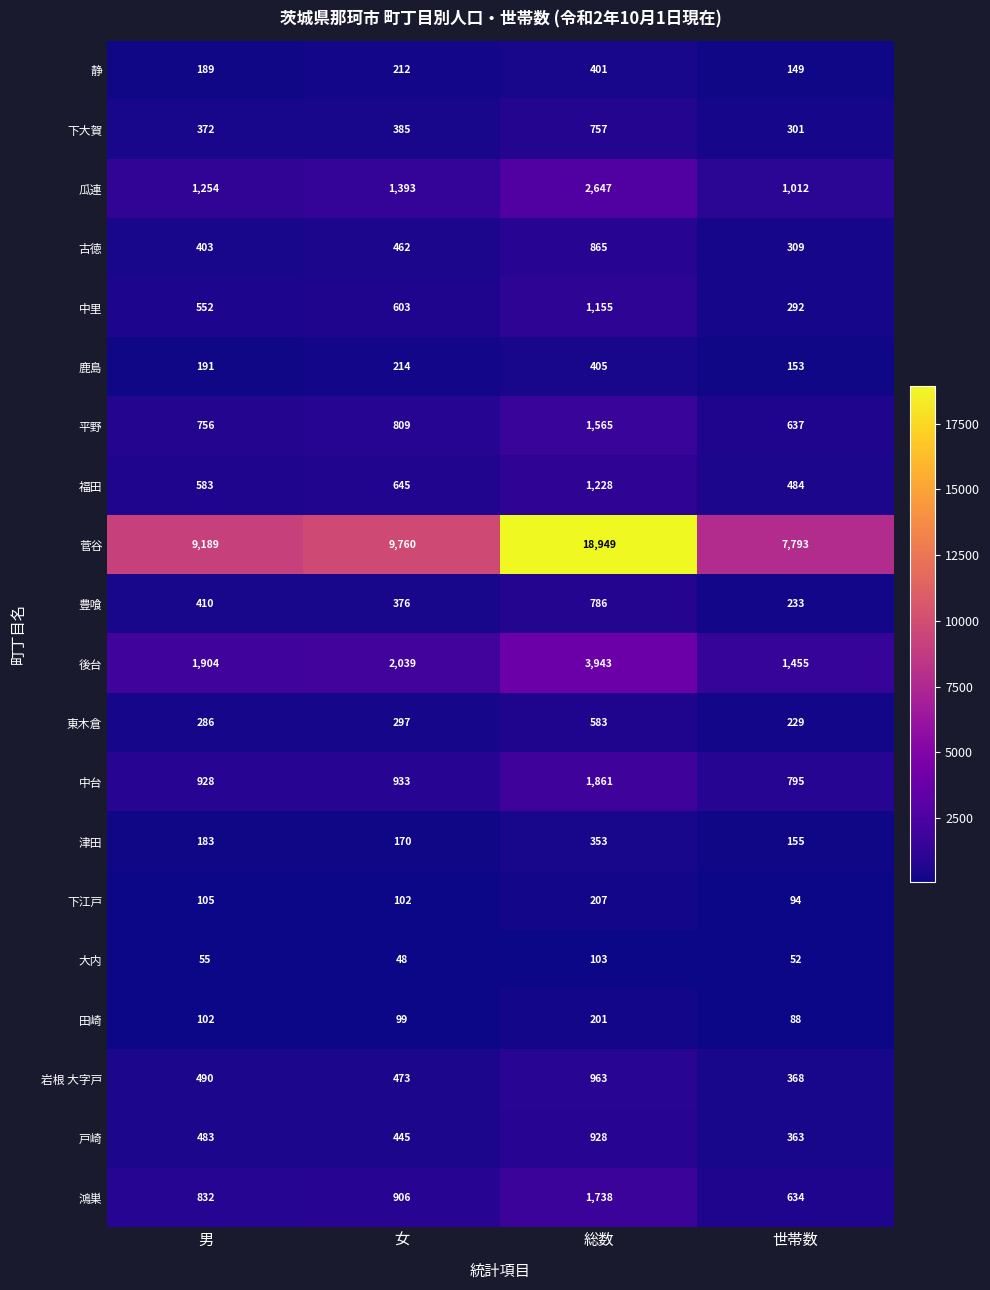

Which series has the largest total across all categories?

菅谷